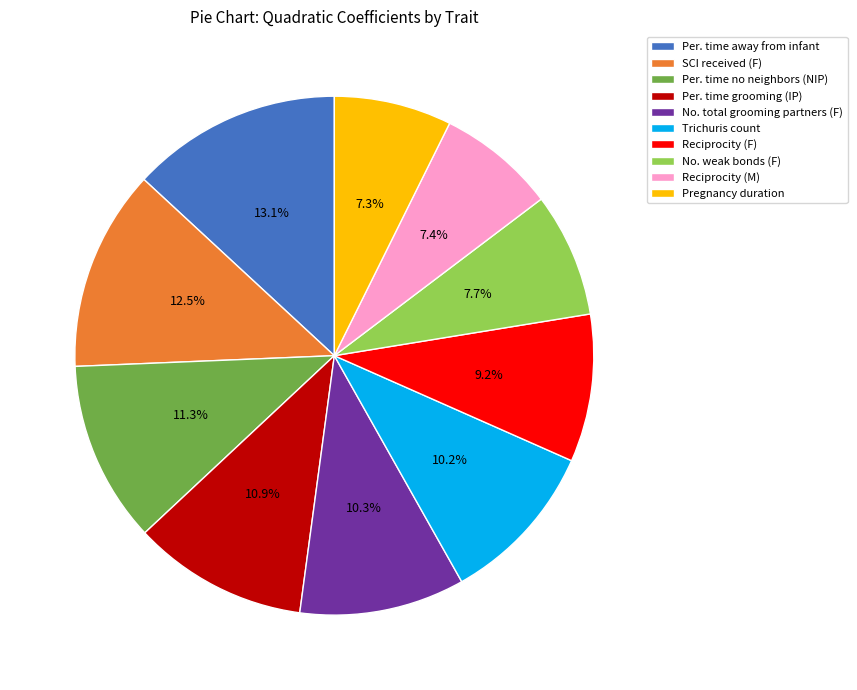

How many slices are in this pie chart?

10